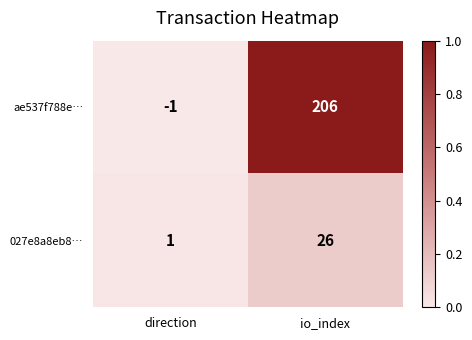

What is the approximate value of 027e8a8eb8… at io_index?

26